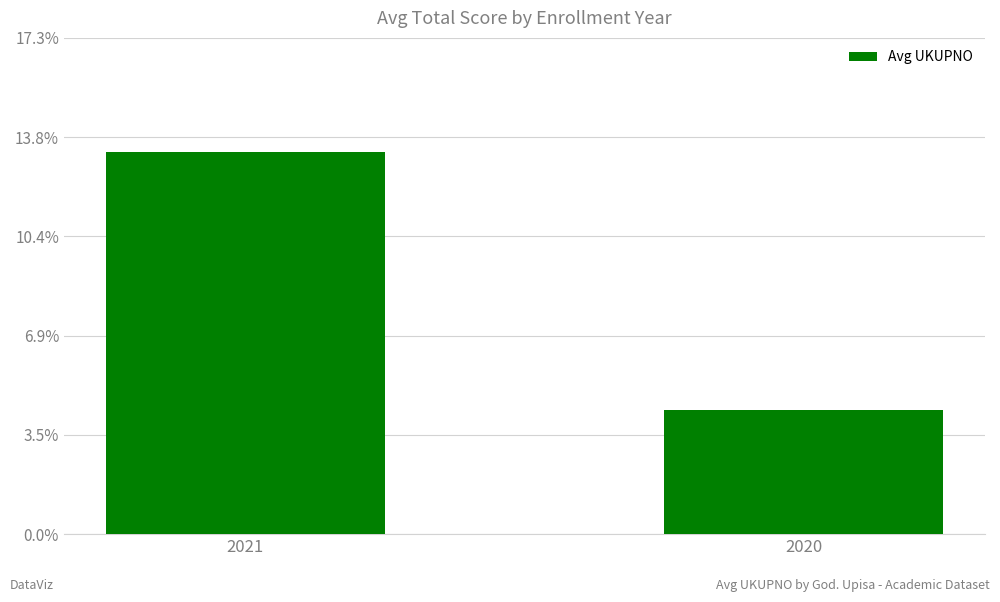

How many bars are there in total?

2